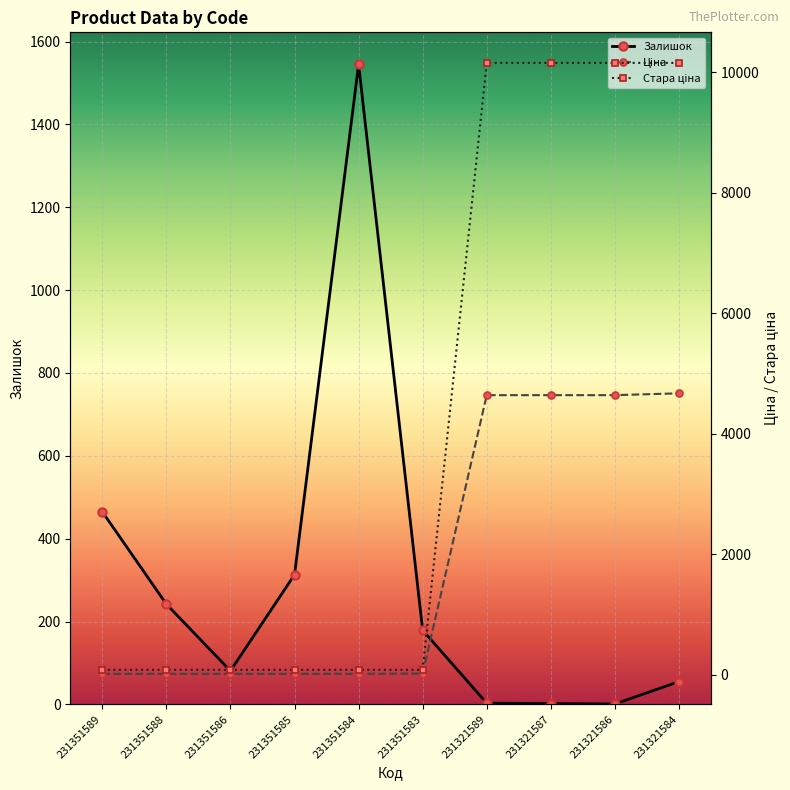

Is this an area chart (filled region under the line)?

No